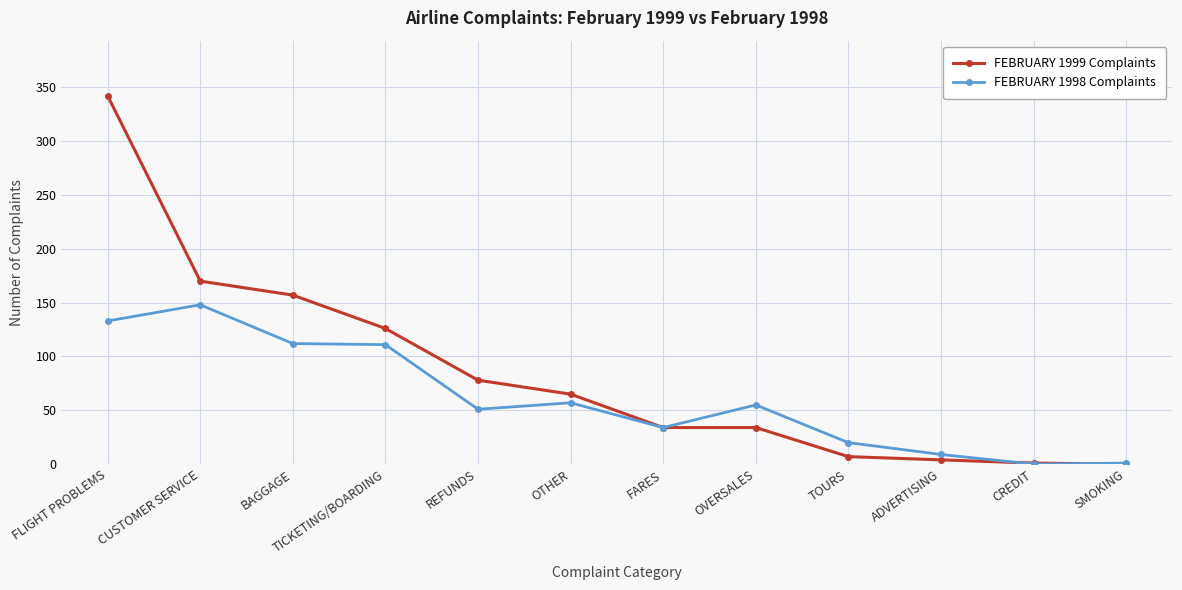

List the series in order of their peak value, highest first.

FEBRUARY 1999 Complaints, FEBRUARY 1998 Complaints